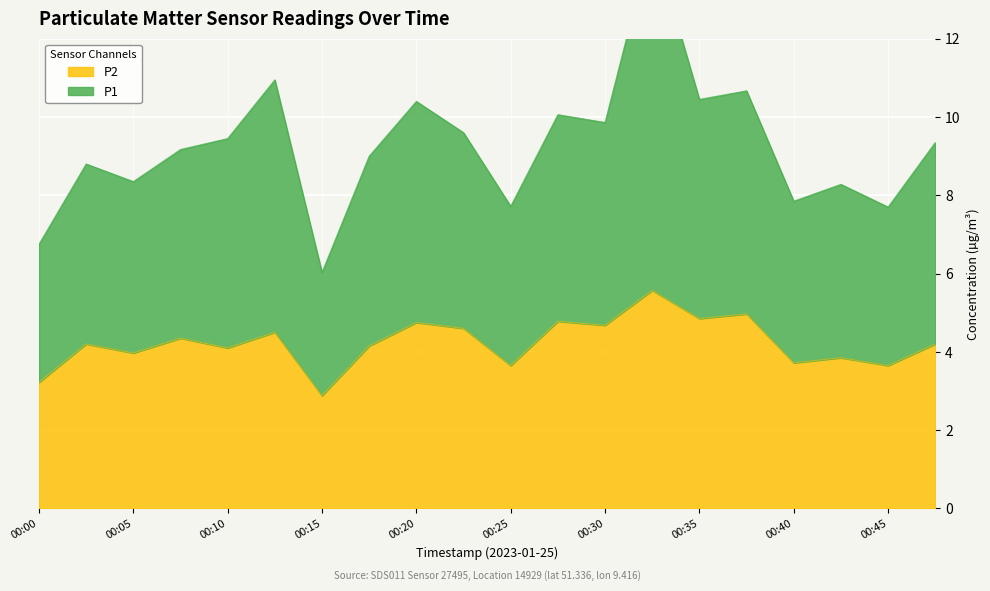

What is the spread (max minus min) of values at 00:27?

5.3